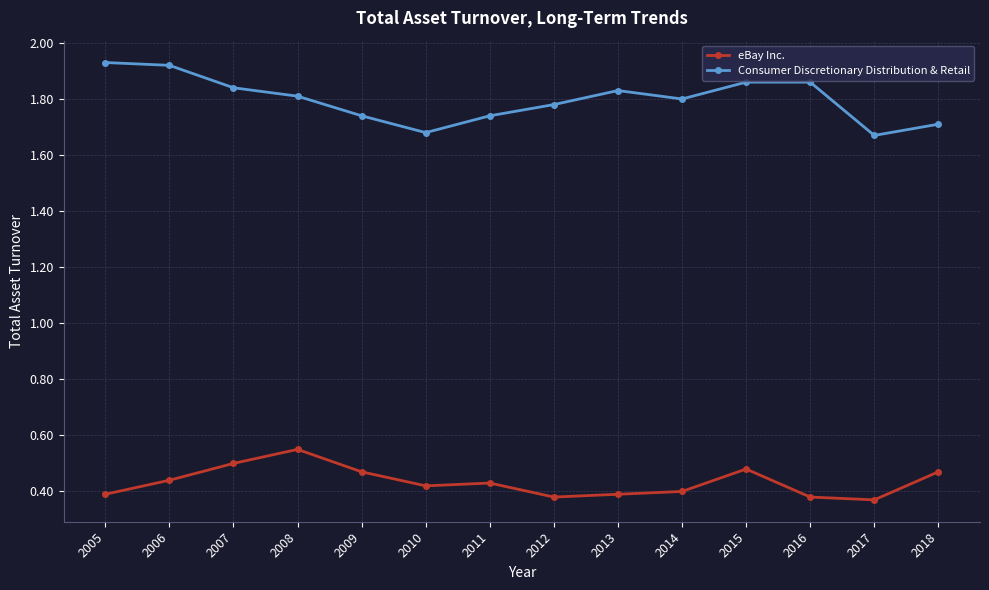

Rank the series by their average value, from lowest to highest.

eBay Inc., Consumer Discretionary Distribution & Retail